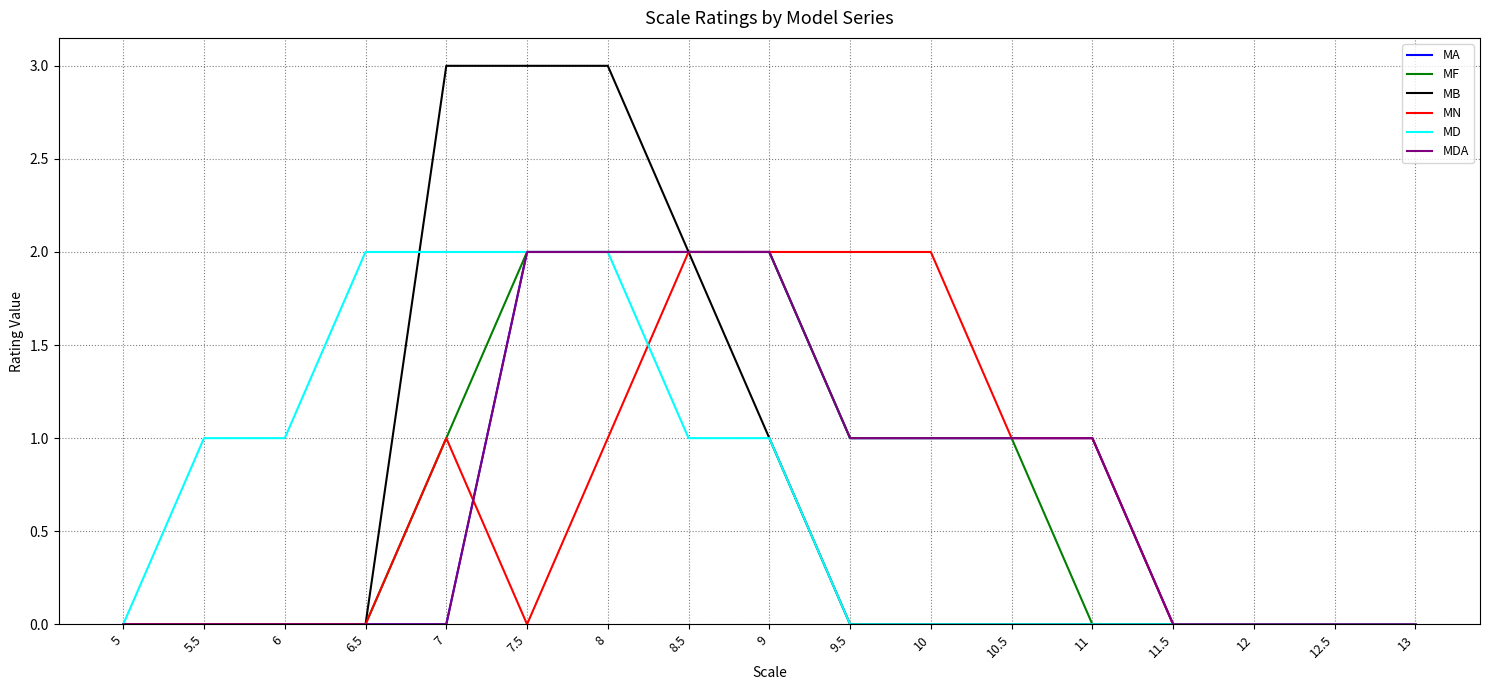

Does the chart have visible grid lines?

Yes